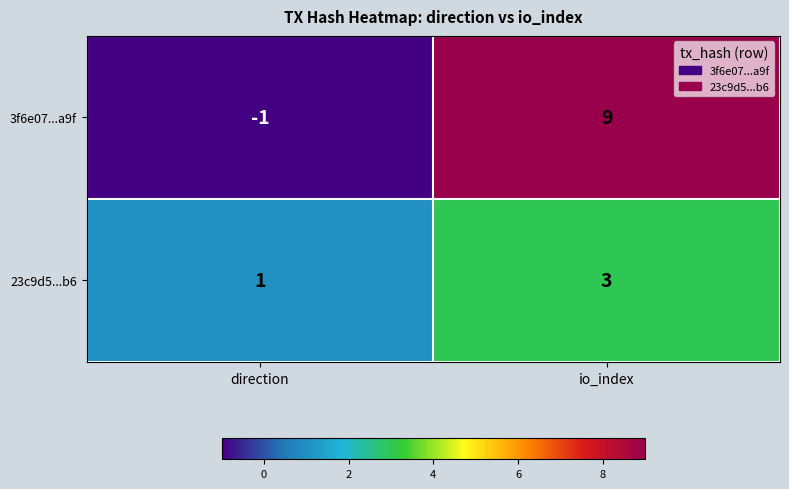

Rank the series by their maximum value, from lowest to highest.

23c9d5...b6, 3f6e07...a9f